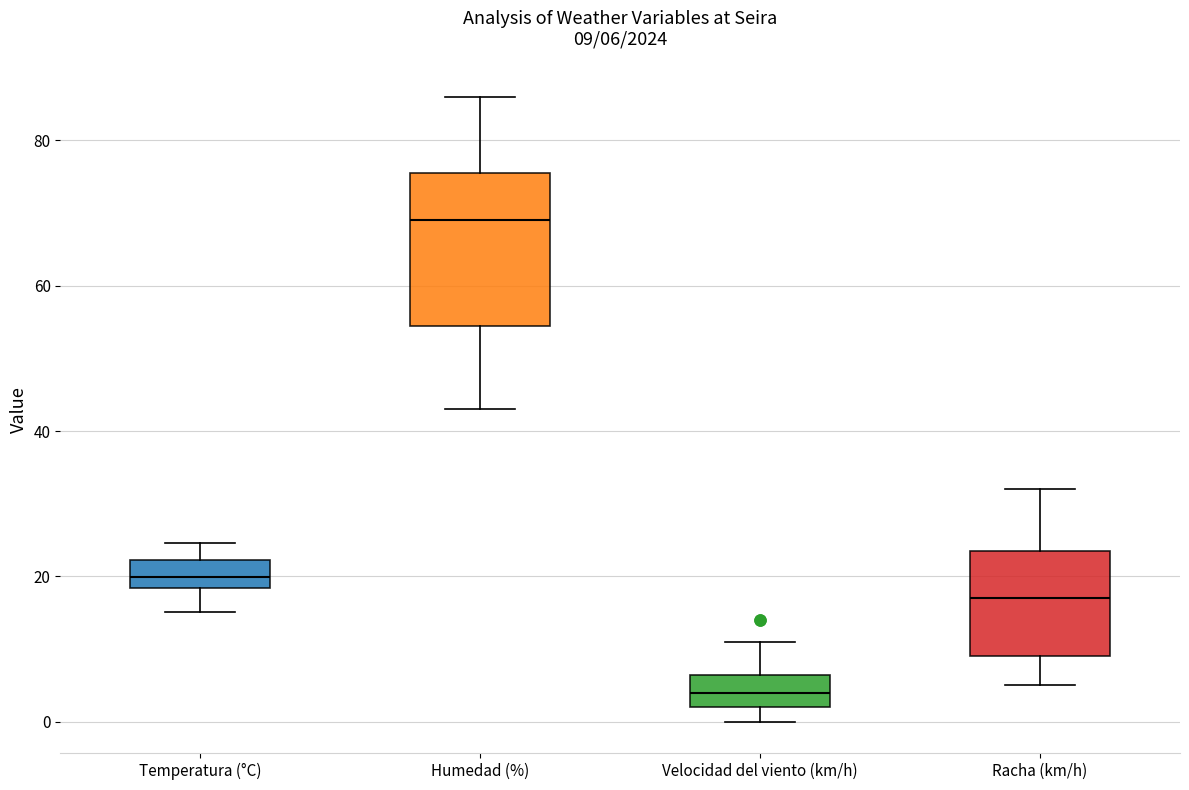

Which box has the highest median line?

Humedad (%)